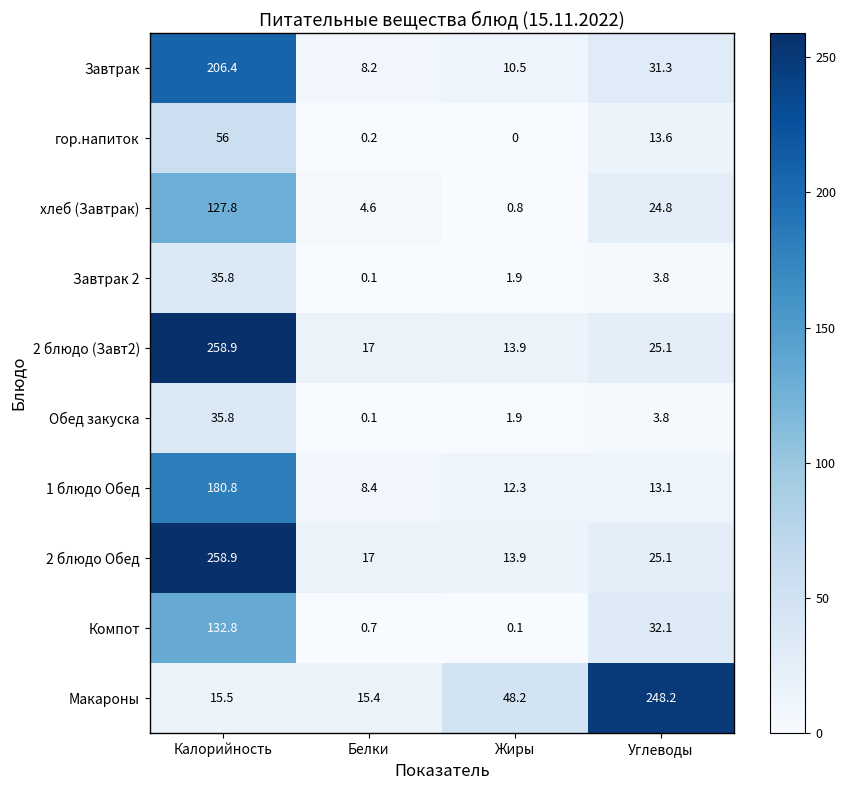

What is the difference between the Обед закуска values at Белки and Калорийность?

35.7